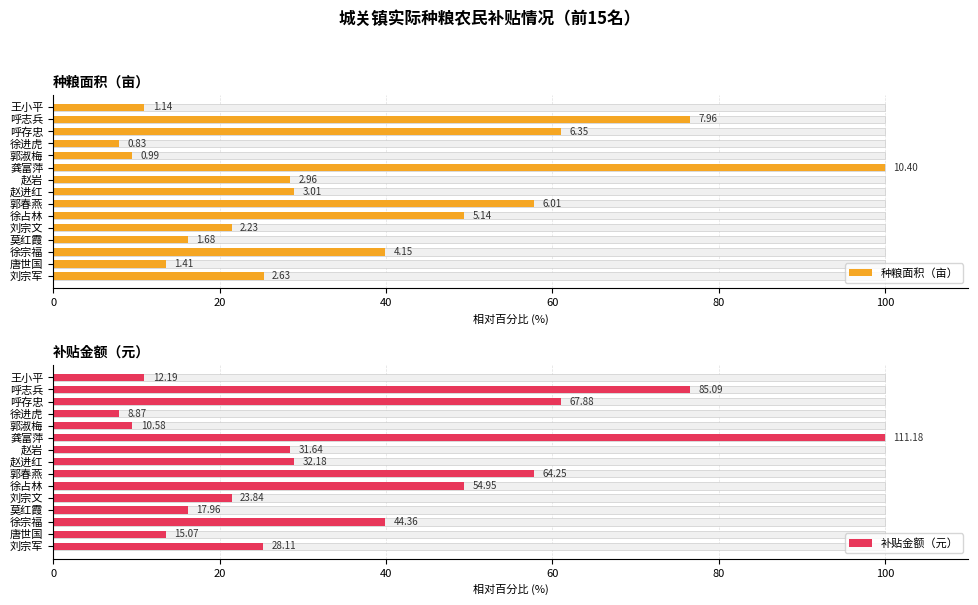

Is the value of 补贴金额（元） at 唐世国 greater than the value of 种粮面积（亩） at 莫红霞?

No